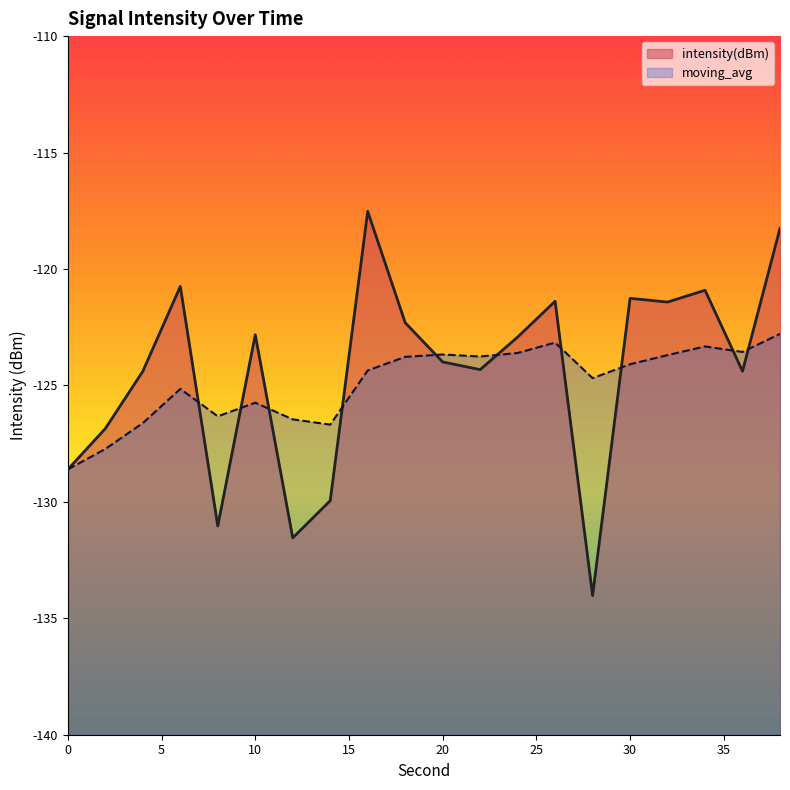

At which category does moving_avg reach its first local peak?

6